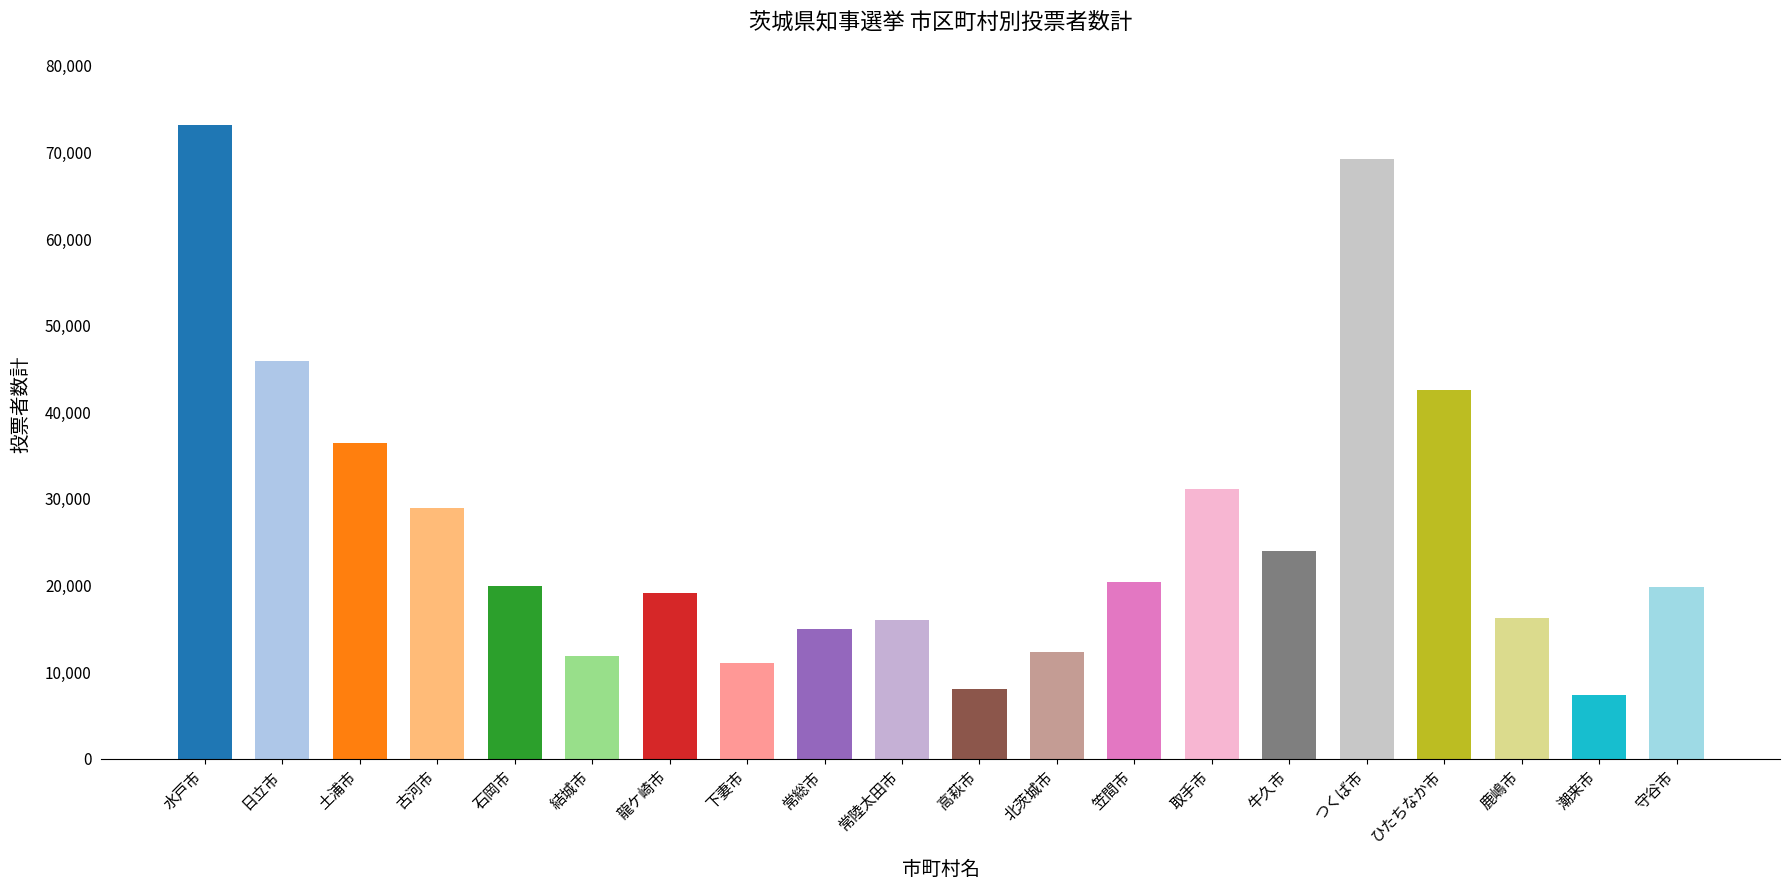

What is the difference between the second highest and second lowest values?

61199